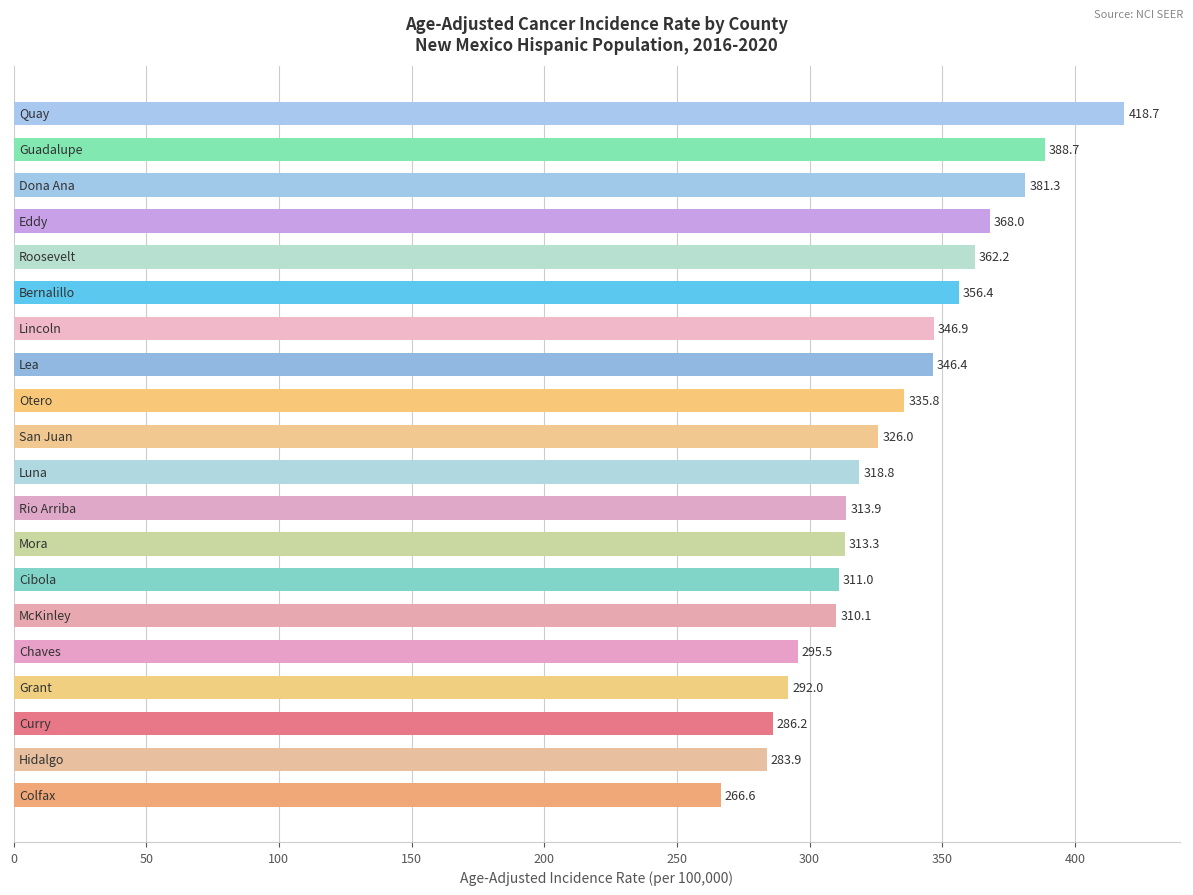

What is the value of the 5th bar from the top?

362.2